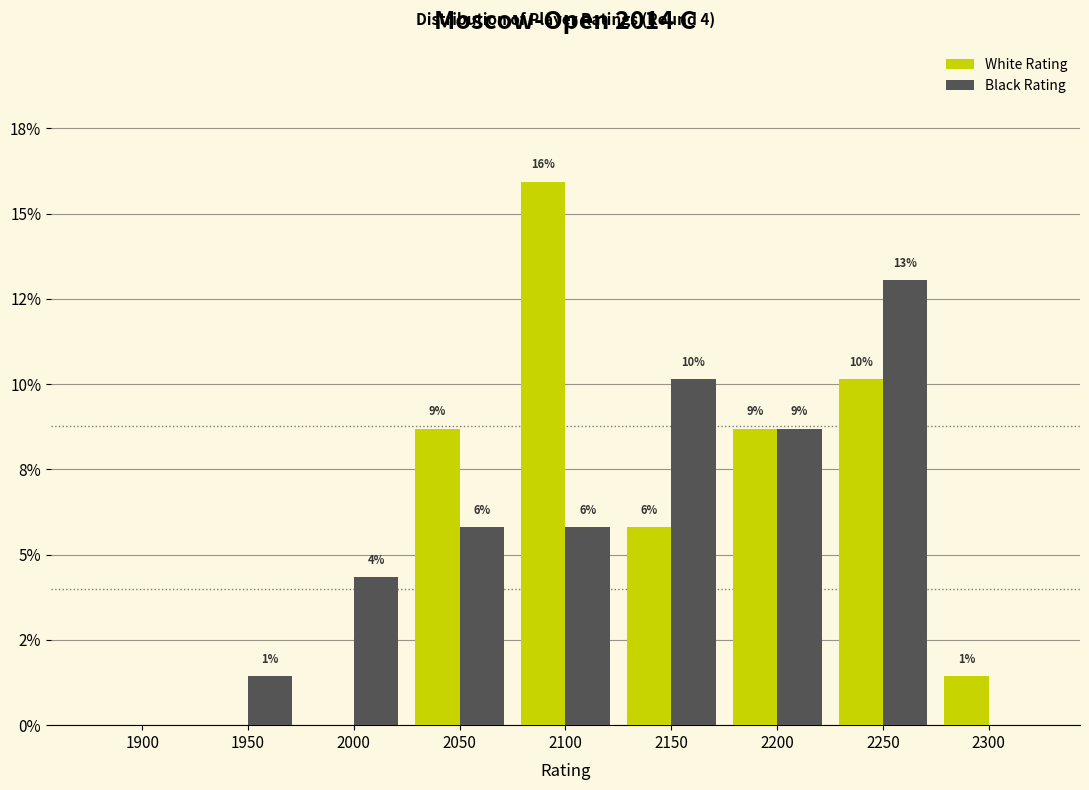

Are the bars horizontal?

No